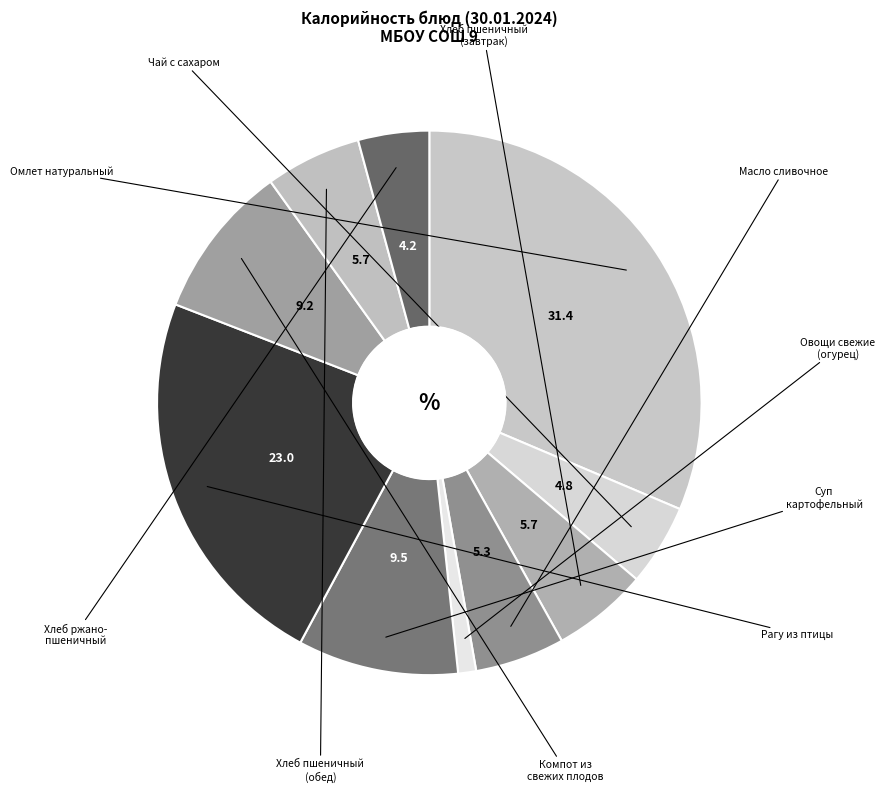

Count the number of slices in the pie.

10